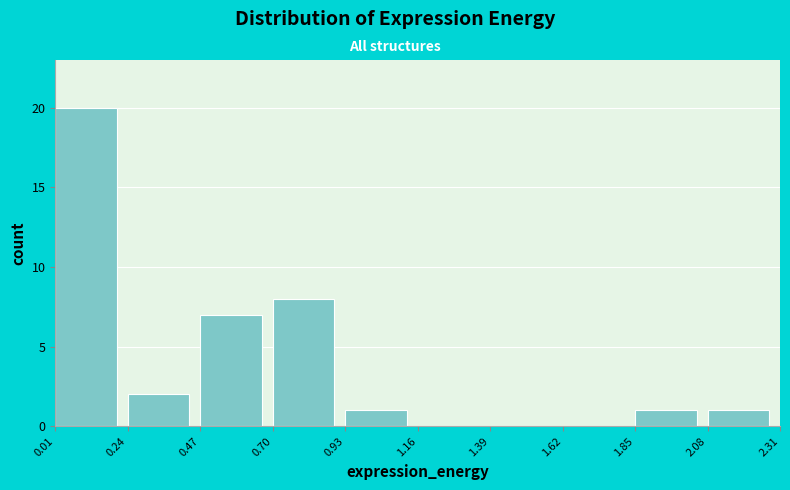

How tall is the bar that spans 0.47 to 0.70 on the x-axis? The values are not printed on the chart, so give them approximately, as read against the axis.

7